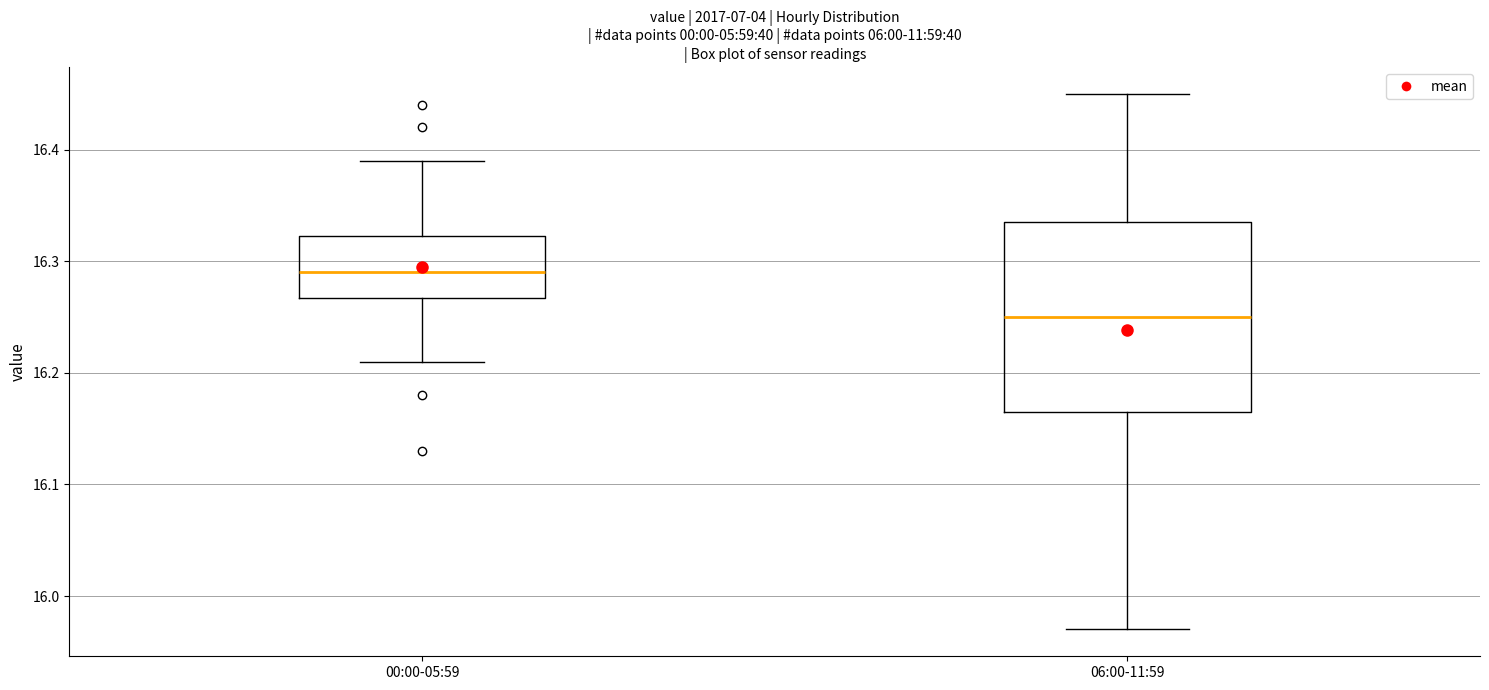

Where does the lower whisker of the box for 00:00-05:59 end on the y-axis? The values are not printed on the chart, so give them approximately, as read against the axis.

16.21